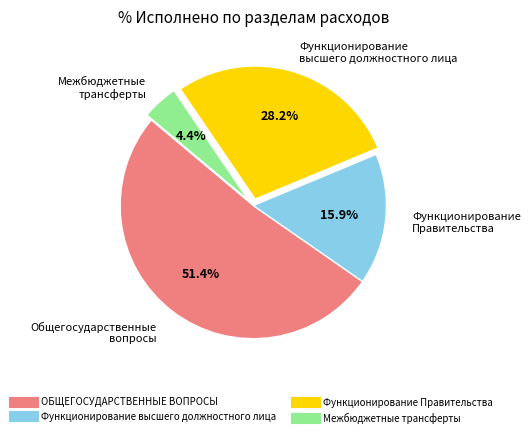

Approximately how many times larger is the value at Функционирование высшего должностного лица compared to ОБЩЕГОСУДАРСТВЕННЫЕ ВОПРОСЫ?

0.3